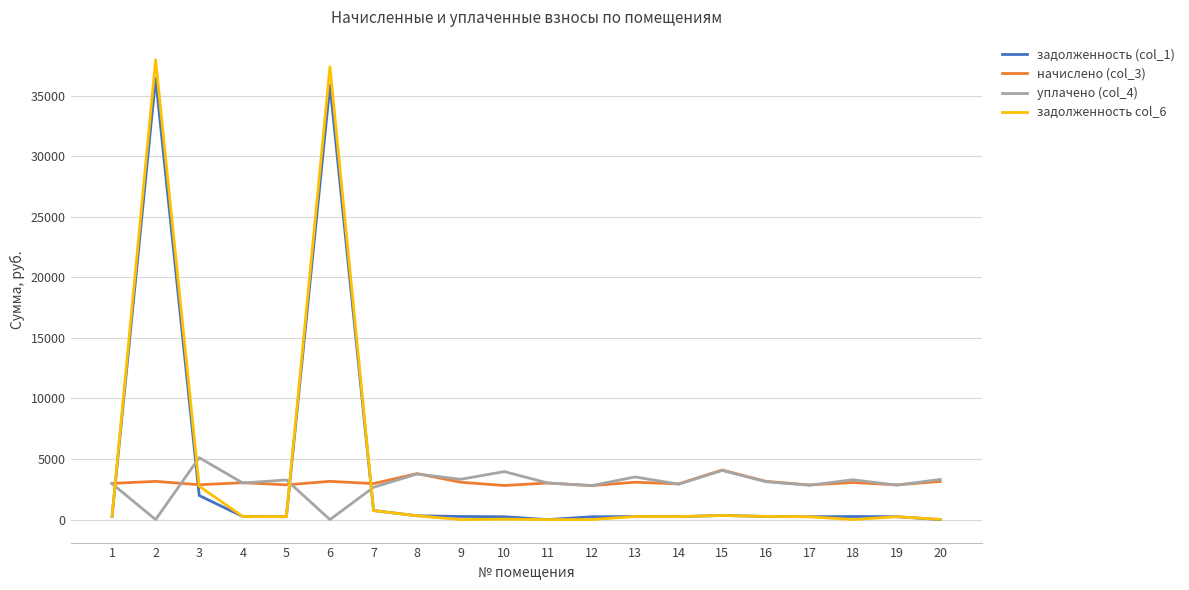

Where is the first local minimum for уплачено (col_4)?

2